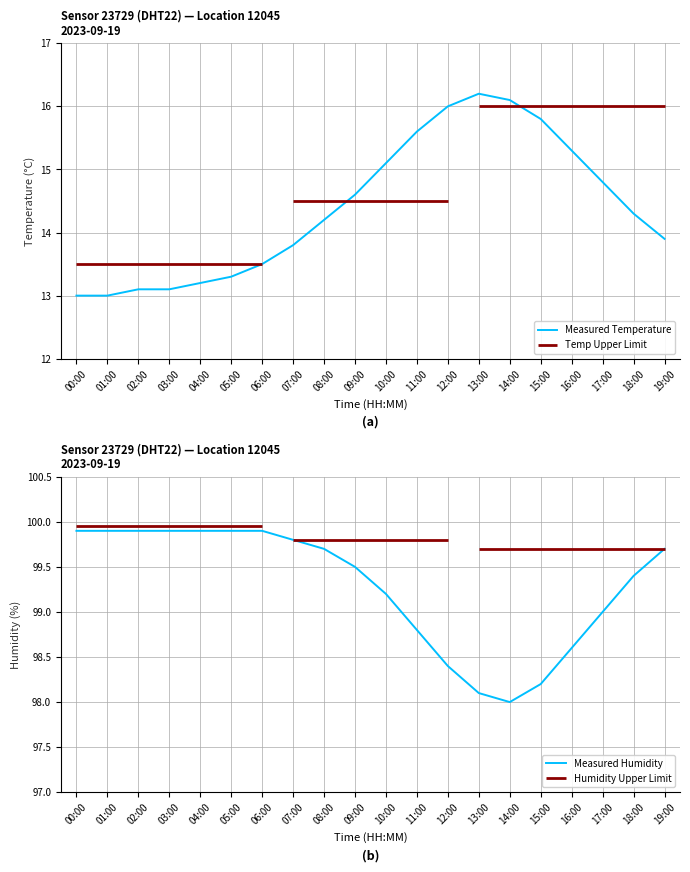

Reading left to right, extract all data points from this chart.

Measured Temperature: 00:00=13.0	01:00=13.0	02:00=13.1	03:00=13.1	04:00=13.2	05:00=13.3	06:00=13.5	07:00=13.8	08:00=14.2	09:00=14.6	10:00=15.1	11:00=15.6	12:00=16.0	13:00=16.2	14:00=16.1	15:00=15.8	16:00=15.3	17:00=14.8	18:00=14.3	19:00=13.9
Measured Humidity: 00:00=99.9	01:00=99.9	02:00=99.9	03:00=99.9	04:00=99.9	05:00=99.9	06:00=99.9	07:00=99.8	08:00=99.7	09:00=99.5	10:00=99.2	11:00=98.8	12:00=98.4	13:00=98.1	14:00=98.0	15:00=98.2	16:00=98.6	17:00=99.0	18:00=99.4	19:00=99.7